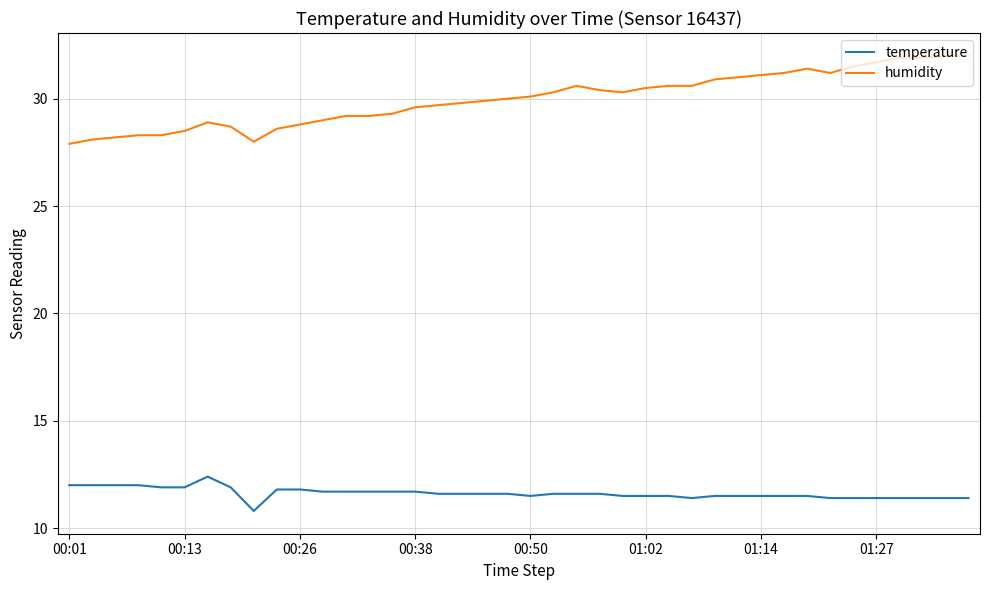

Which series has the largest range (max minus min)?

humidity